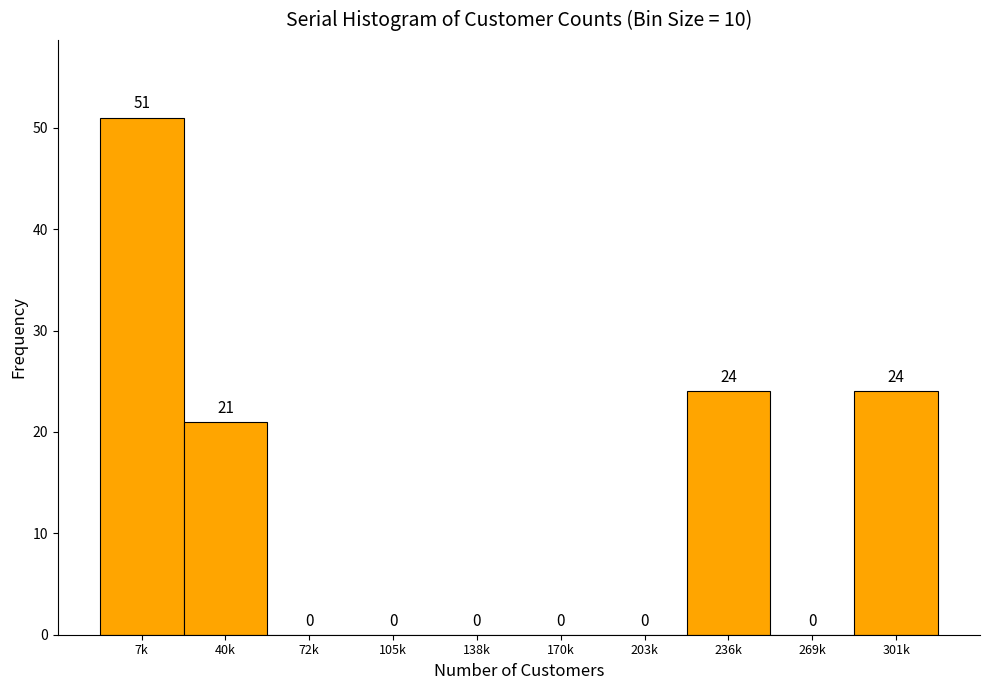

Reading left to right, list all the values displayed in this chart.

7k=51	40k=21	72k=0	105k=0	138k=0	170k=0	203k=0	236k=24	269k=0	301k=24